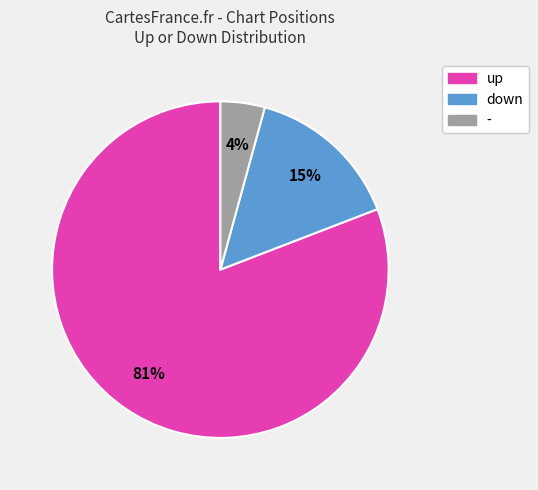

Which has a higher value, down or up?

up